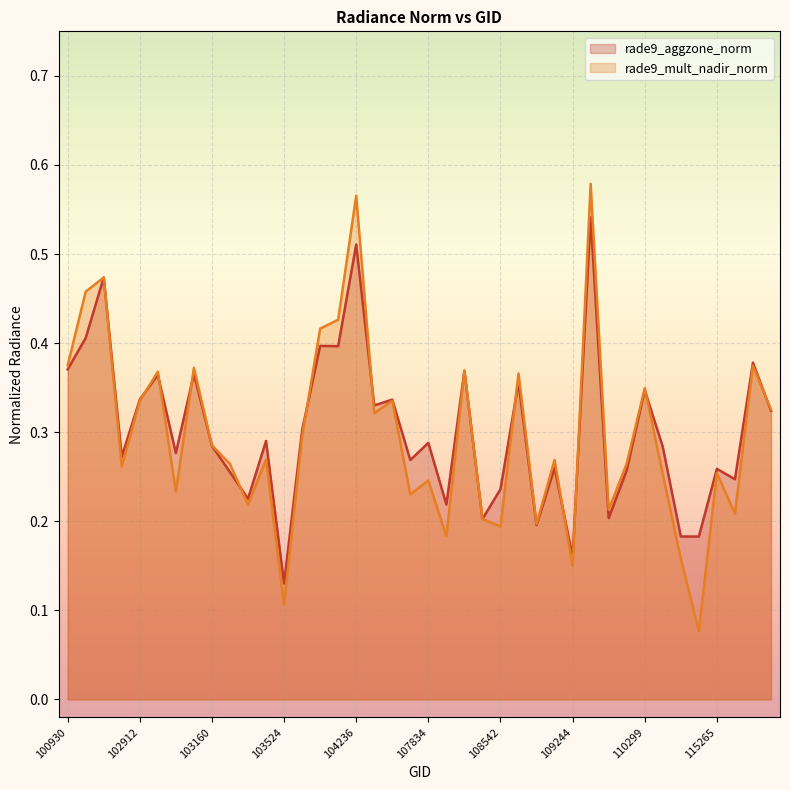

What is the value of the rade9_aggzone_norm point at the 14th from the left?

0.3